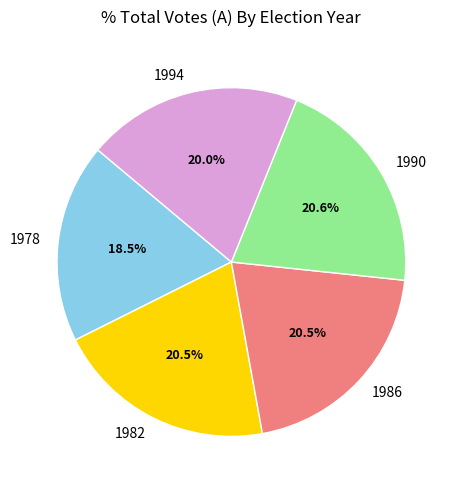

How many segments does this pie chart have?

5